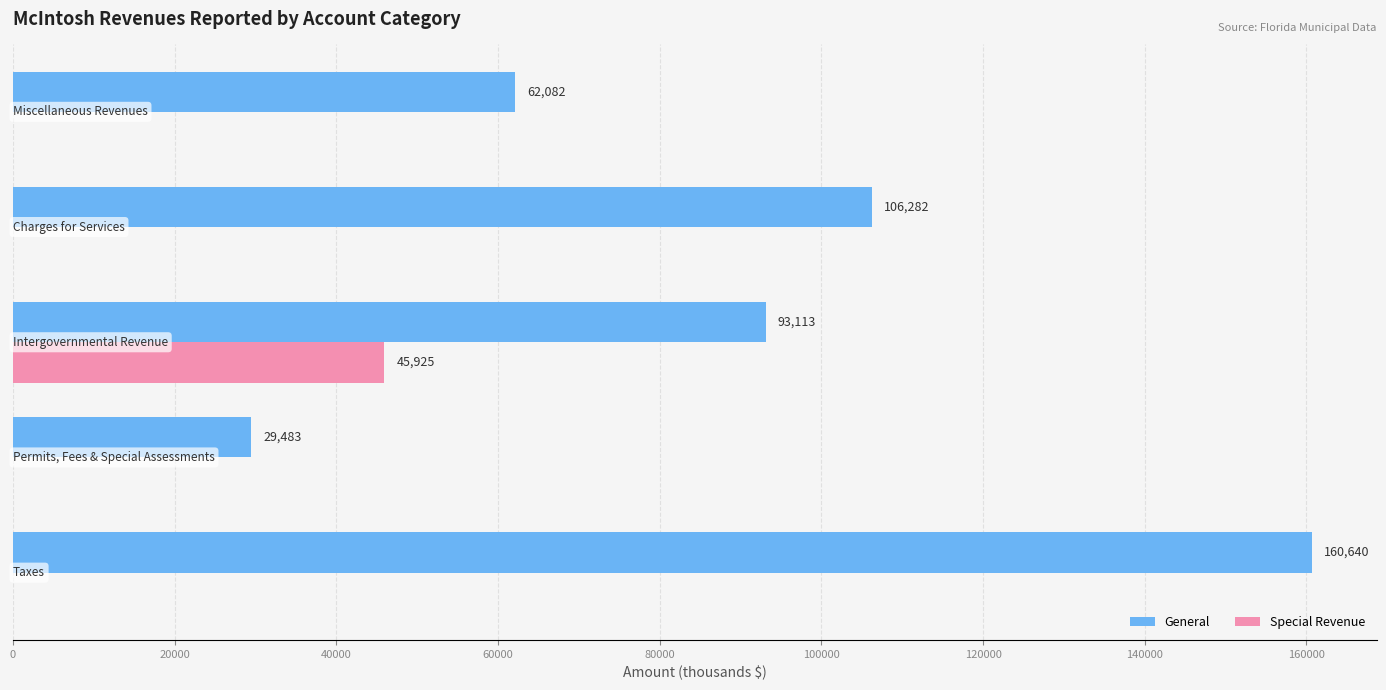

How many General values are between 62082 and 106282?

3